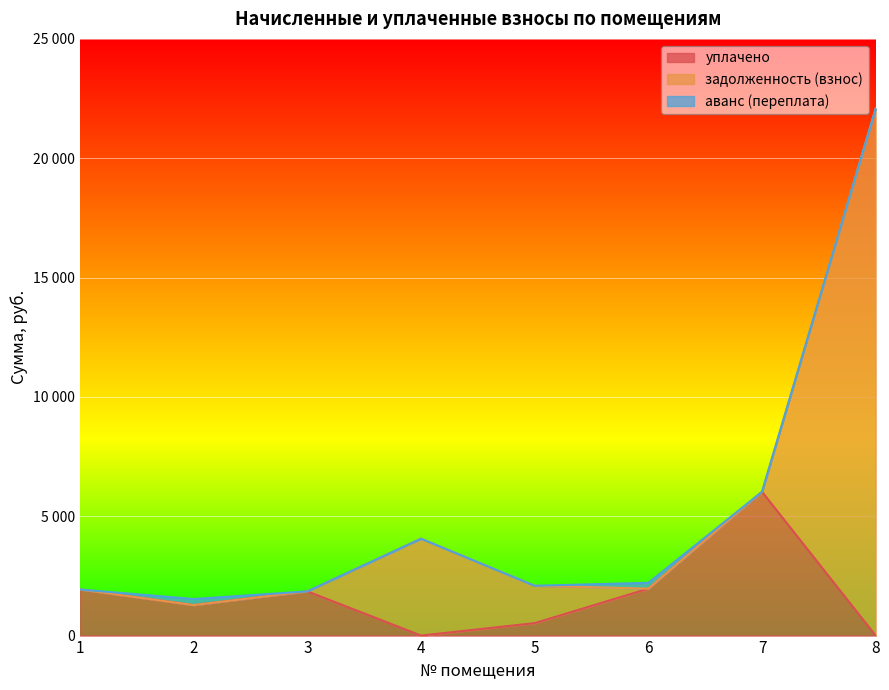

True or false: уплачено has more than 1 points higher than both neighbors.

True